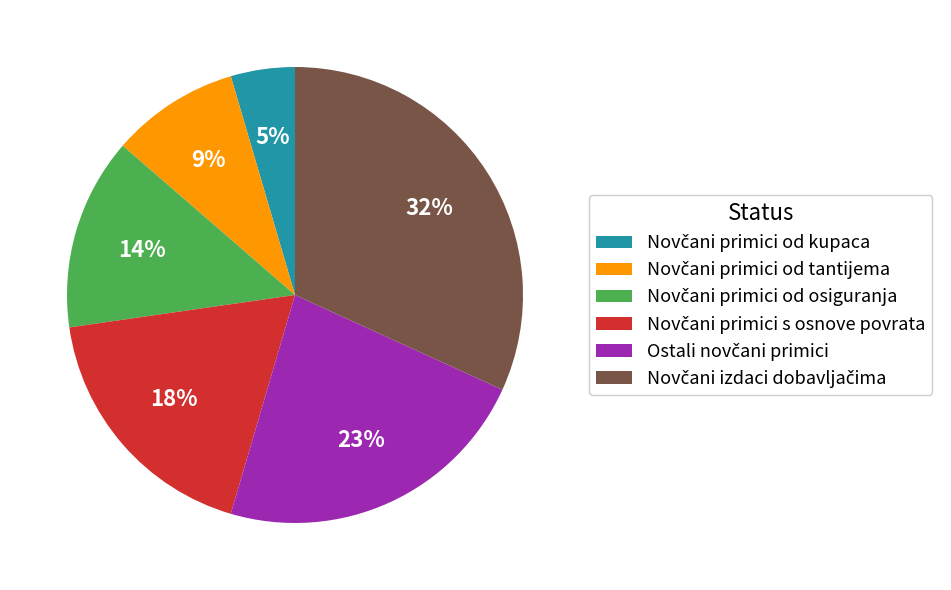

How many segments does this pie chart have?

6